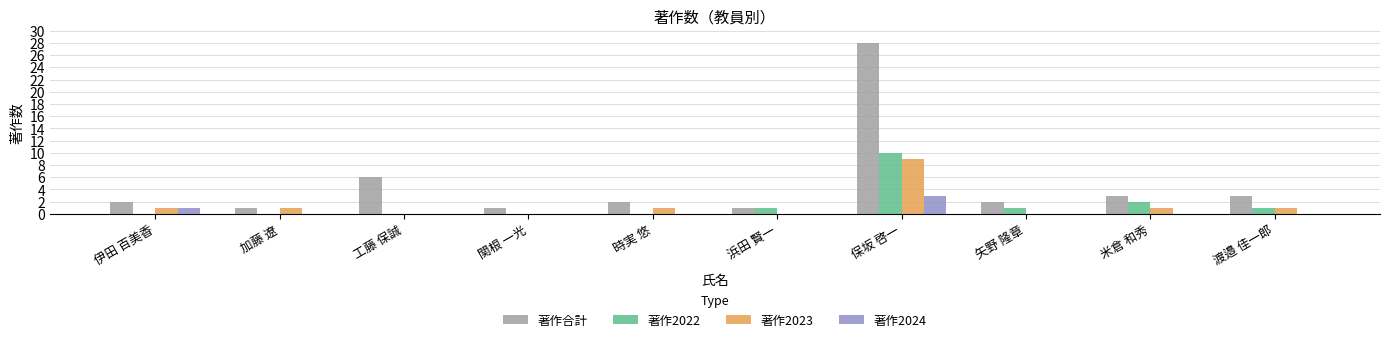

The value of 著作2022 at 加藤 遼 is 0. True or false?

True